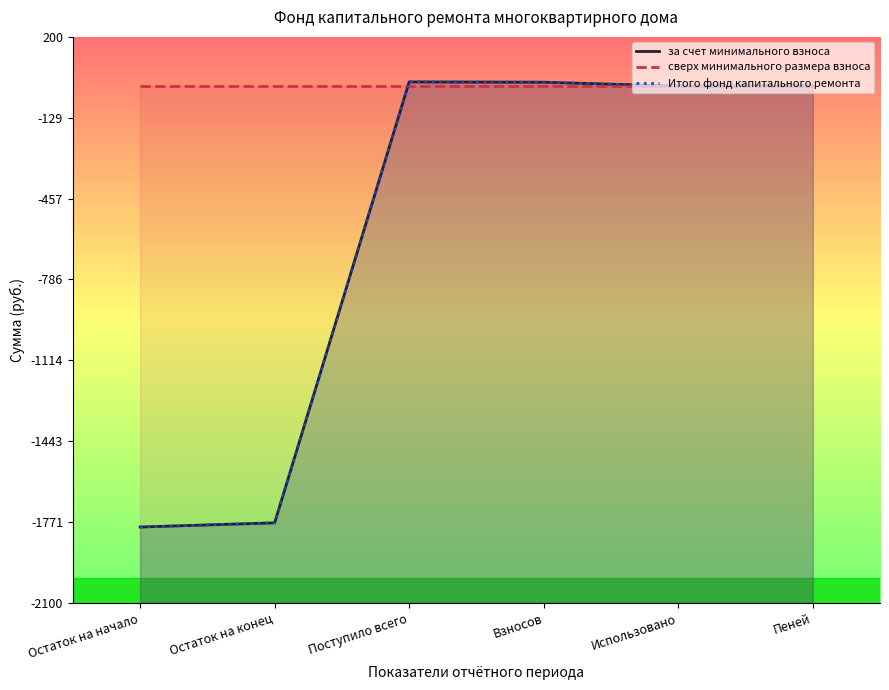

How many positive values does the за счет минимального взноса series have?

3